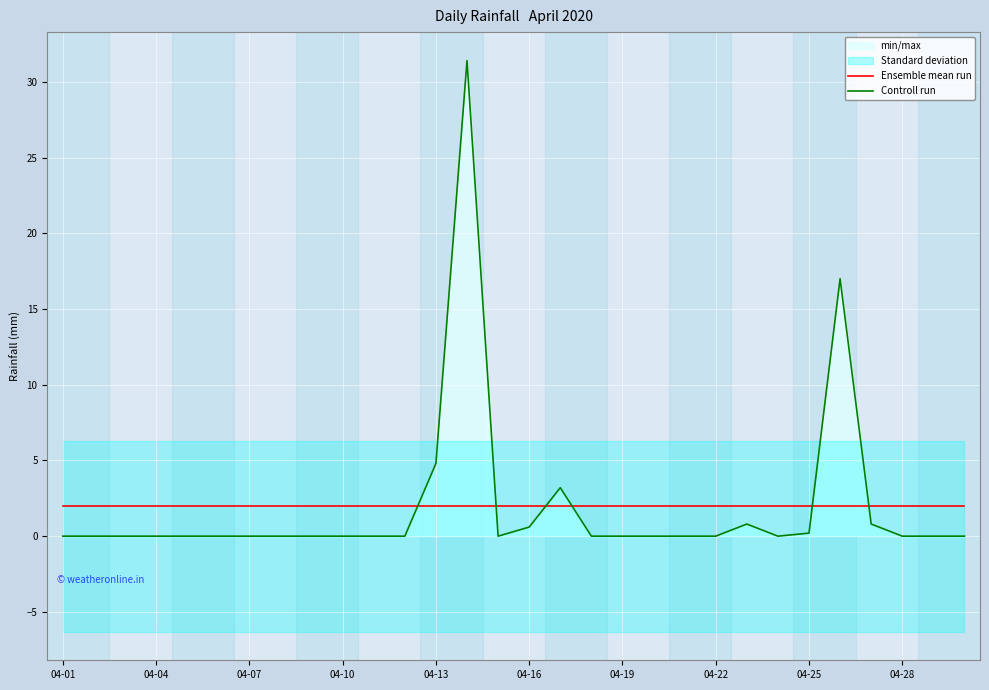

What is the value of the Ensemble mean run point at the 19th from the left?

2.0